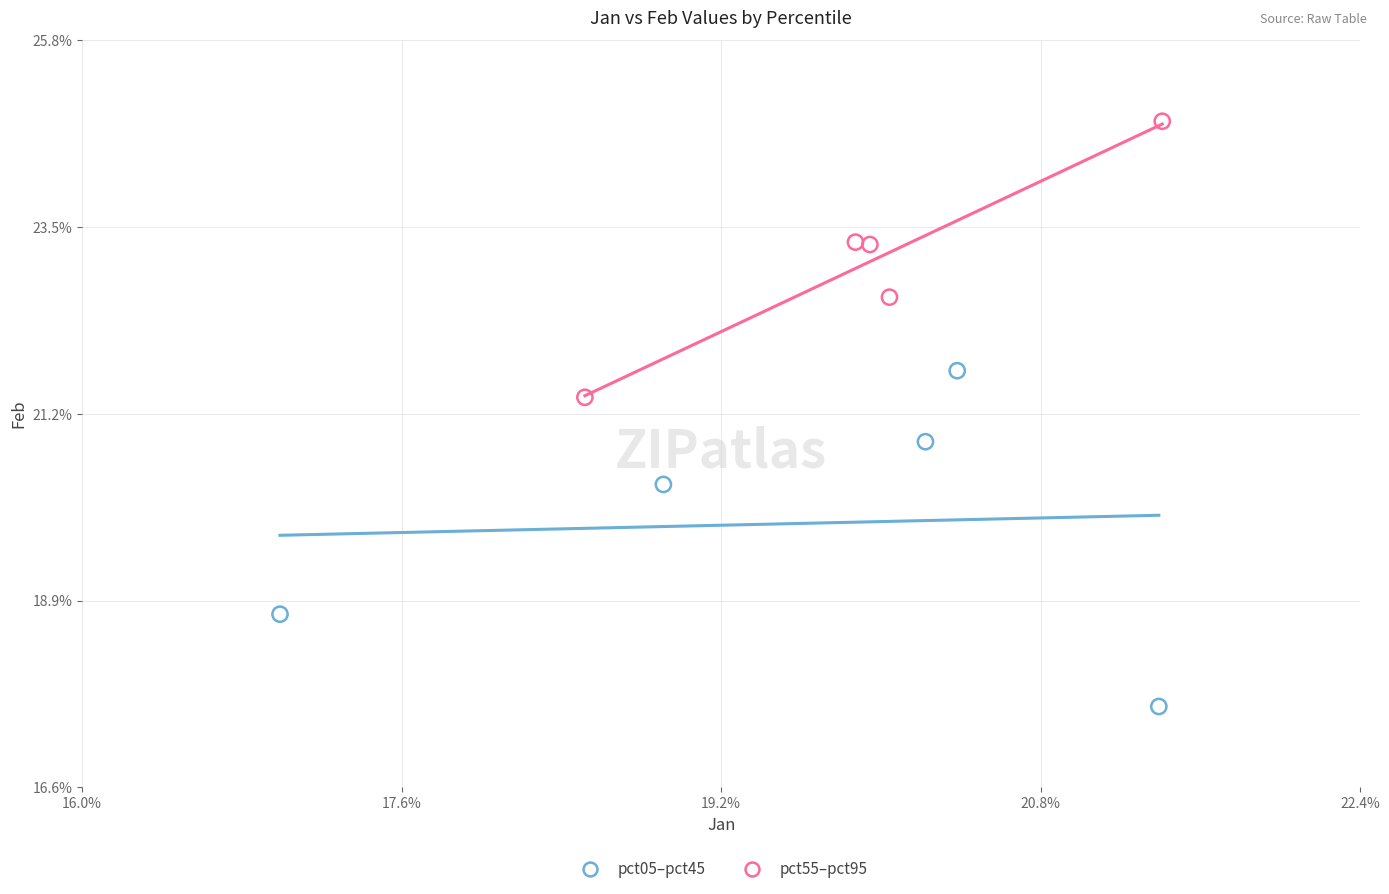

Which series has the widest spread of Y values?

pct05–pct45